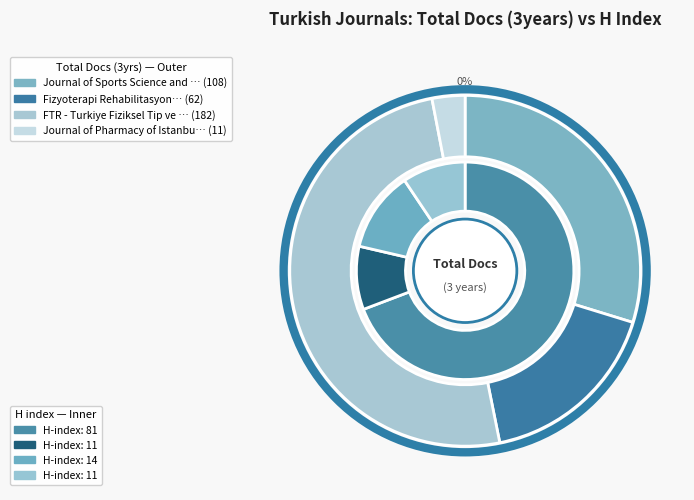

Rank the categories by value from highest to lowest.

FTR - Turkiye Fiziksel Tip ve Rehabilitasyon, Journal of Sports Science and Medicine, Fizyoterapi Rehabilitasyon, Journal of Pharmacy of Istanbul University